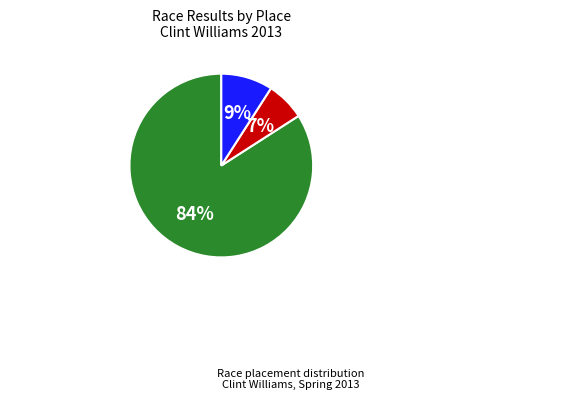

Which slice is the smallest?

El Dorado Hills Town Center Crit